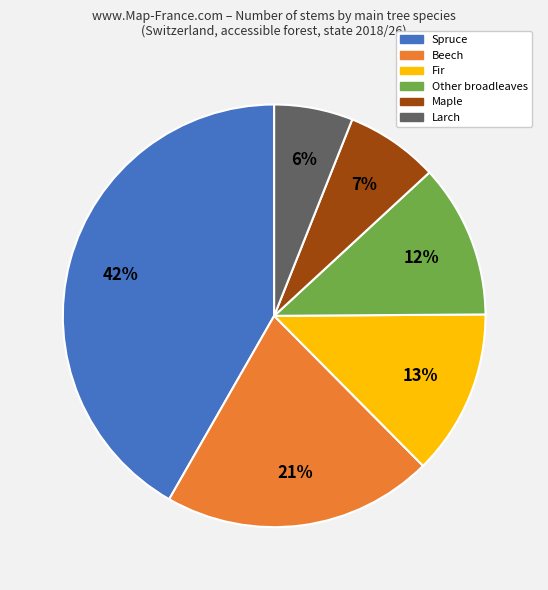

Is there any slice that represents more than half of the pie?

No